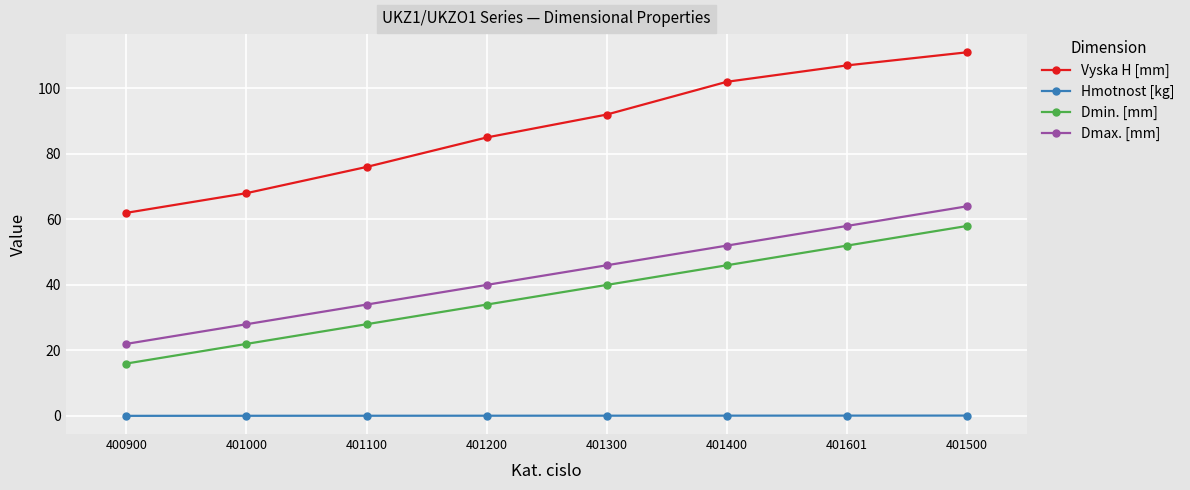

Count the number of data series in this chart.

4